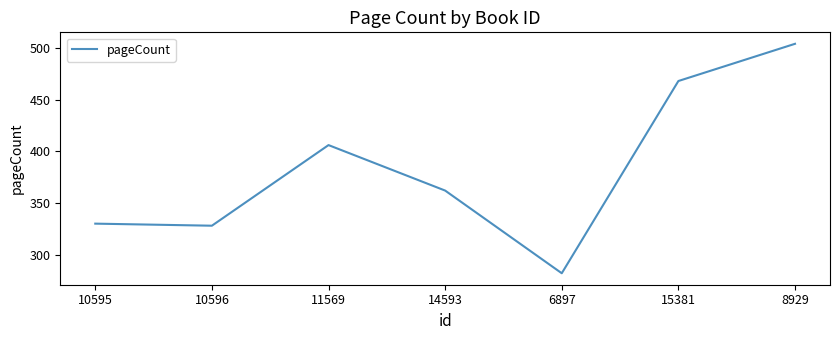

List the labels in order of value, largest first.

8929, 15381, 11569, 14593, 10595, 10596, 6897